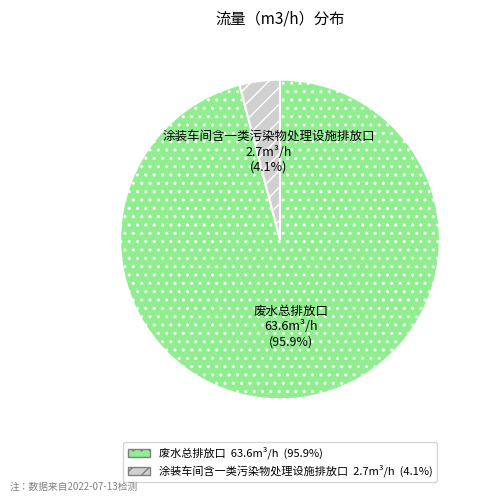

What percentage do 涂装车间含一类污染物处理设施排放口 and 废水总排放口 together represent?

100.0%